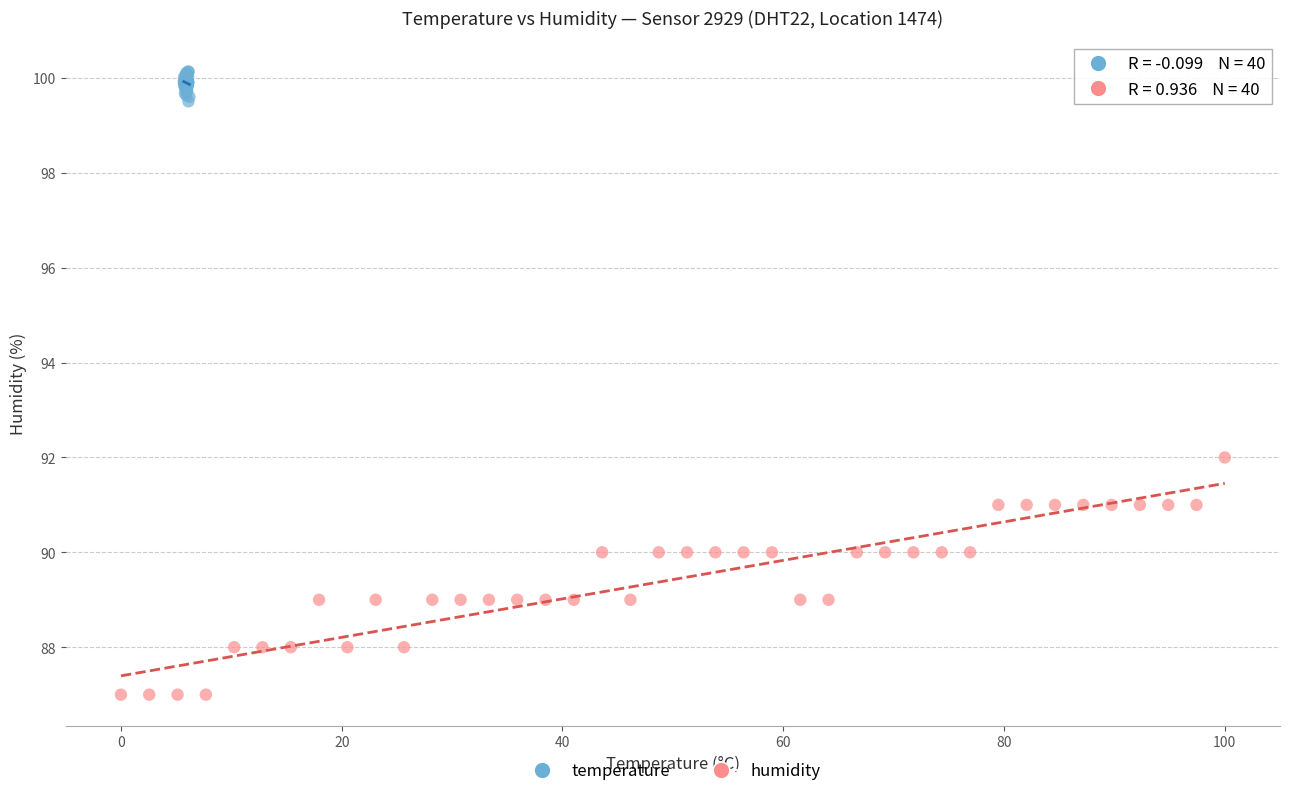

Which series contains the lowest Y value?

humidity